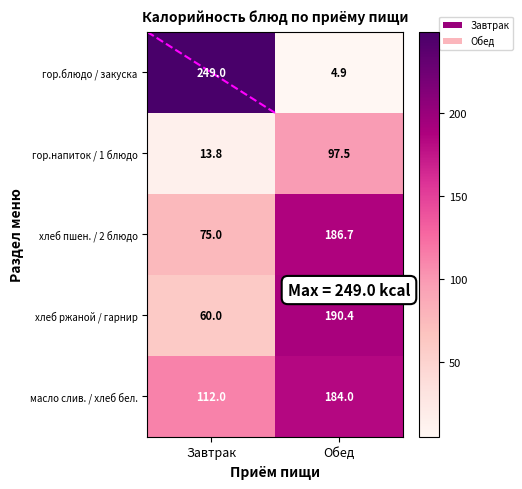

Reading right to left, extract all data points from this chart.

гор.блюдо / закуска: 4.9	249.0
гор.напиток / 1 блюдо: 97.5	13.8
хлеб пшен. / 2 блюдо: 186.7	75.0
хлеб ржаной / гарнир: 190.4	60.0
масло слив. / хлеб бел.: 184.0	112.0